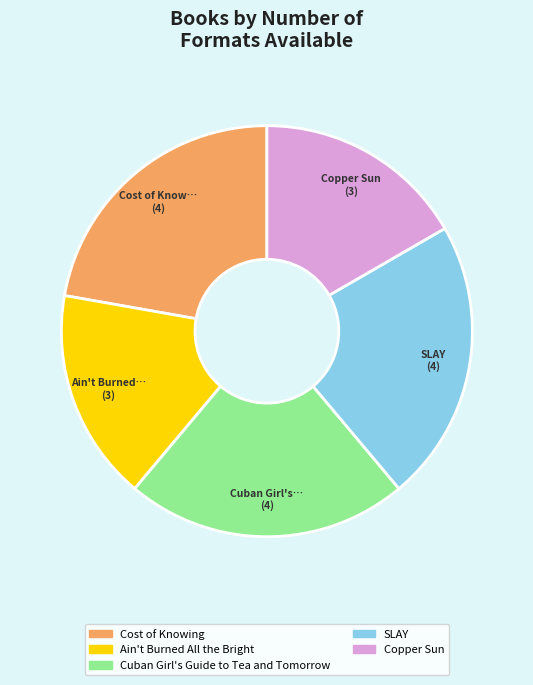

Is there any slice that represents more than half of the pie?

No